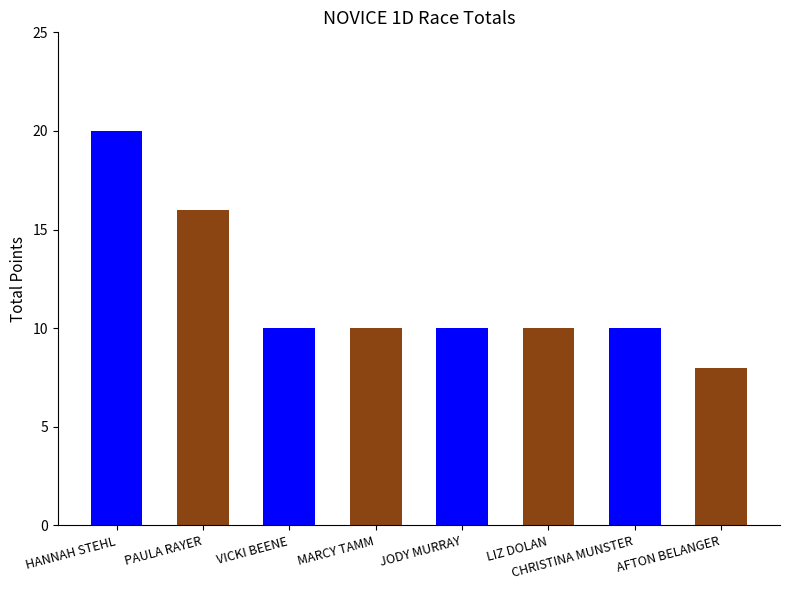

How many values are below 10?

1